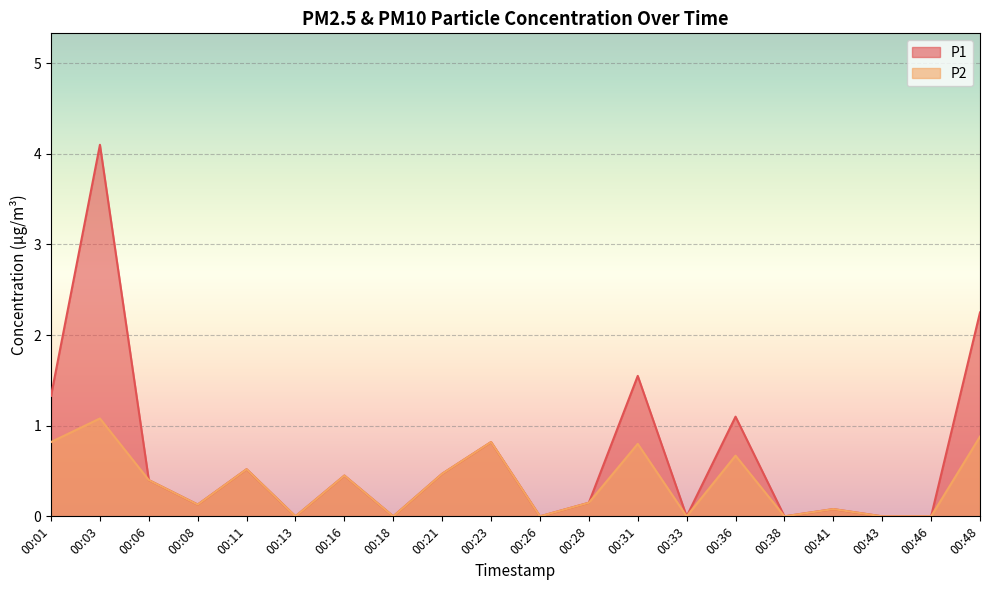

Is it true that P2 equals 0.0 at 00:18?

True